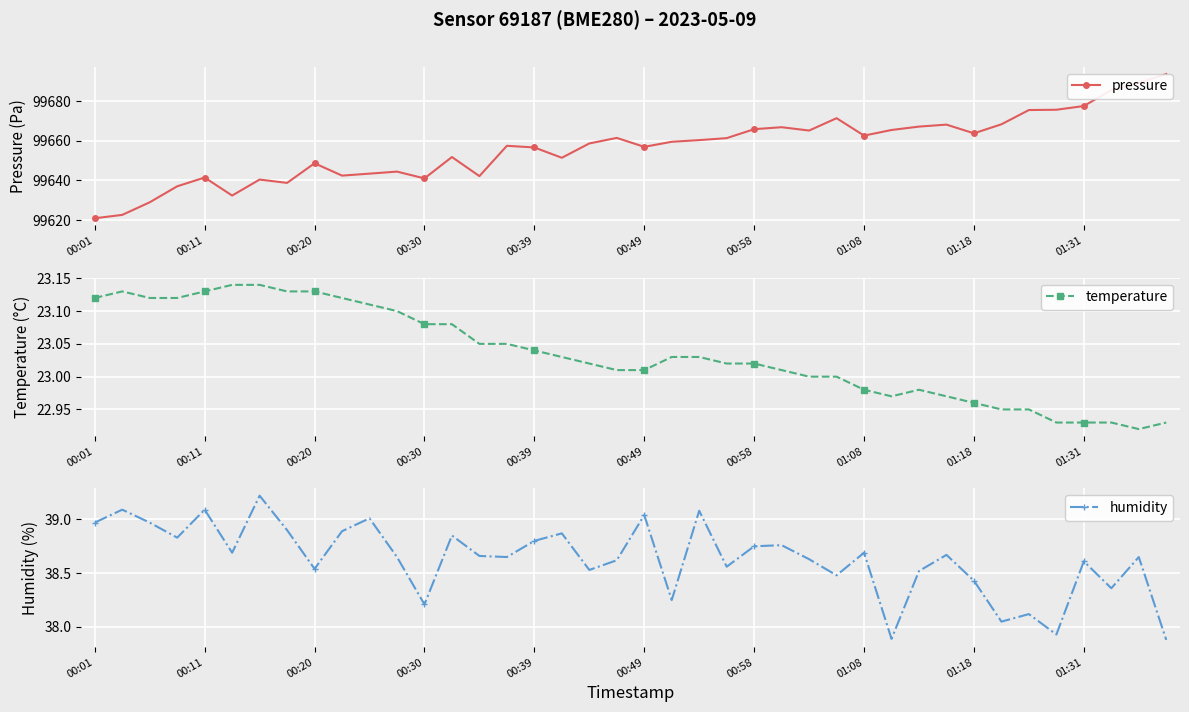

True or false: temperature has a value of 4.7 at 00:30.

False